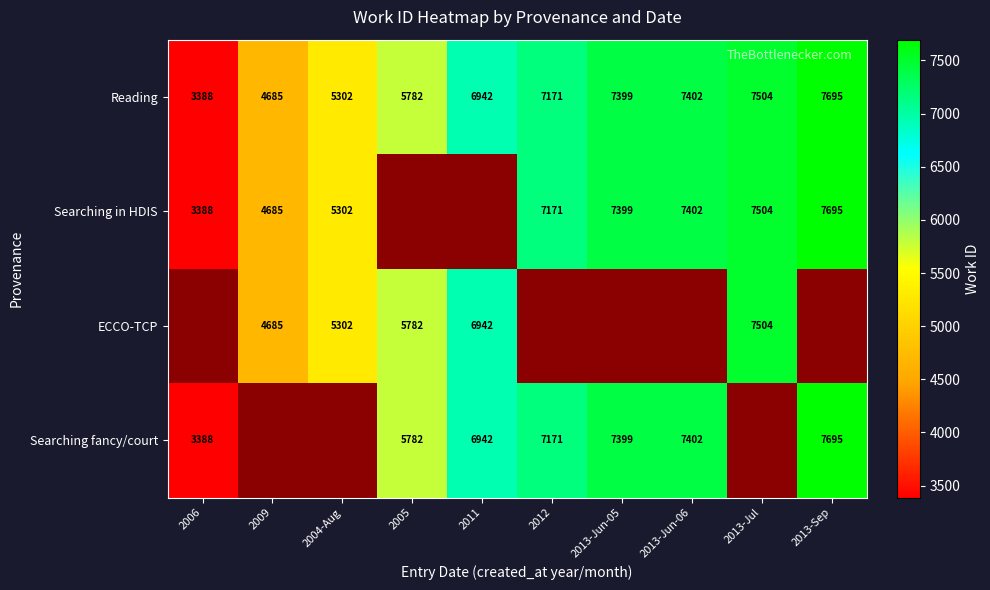

Is it true that Searching in HDIS equals 10826.0 at 2012?

False